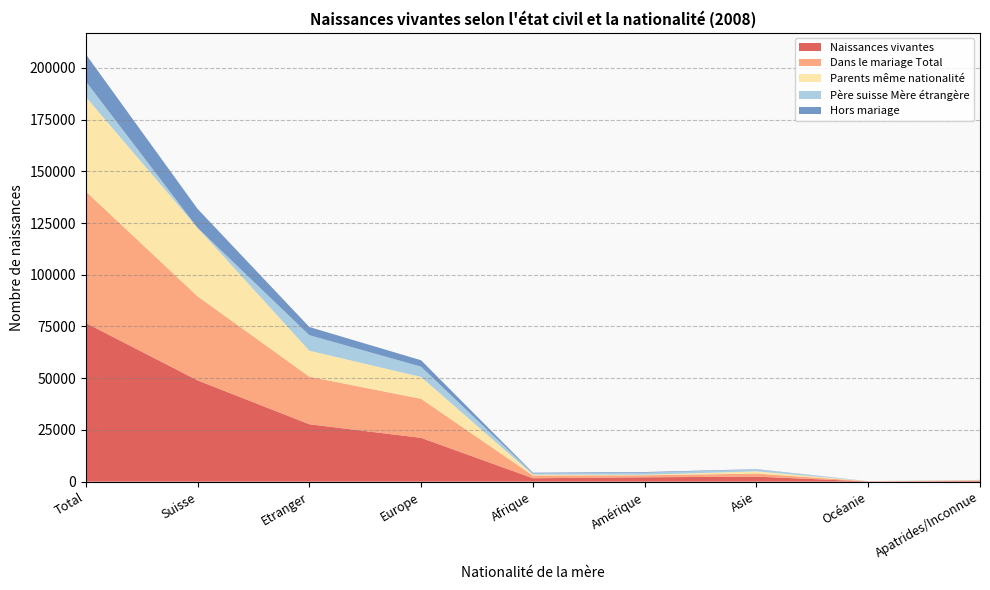

Reading left to right, extract all data points from this chart.

Naissances vivantes: 76691	48951	27740	21154	1643	2105	2430	82	326
Dans le mariage Total: 63584	40614	22970	18875	1306	976	1468	102	243
Parents même nationalité: 45698	33108	12590	10563	477	276	1076	26	172
Père suisse Mère étrangère: 7506	0	7506	4977	564	982	939	26	18
Hors mariage: 13107	9165	3942	3094	331	302	131	11	73